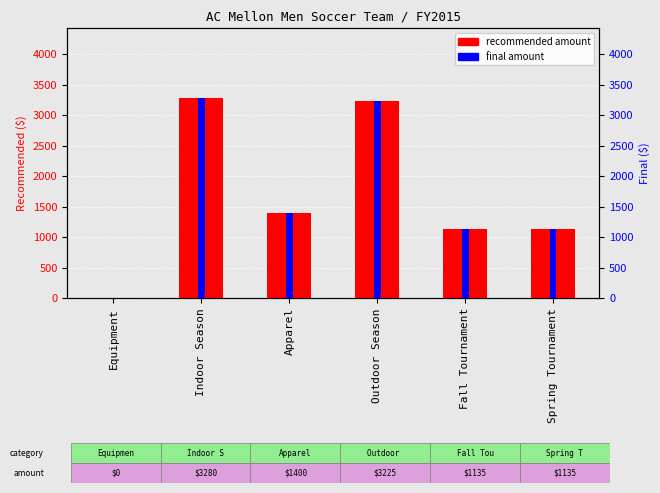

Between Indoor Season and Apparel, which series saw the biggest shift?

recommended